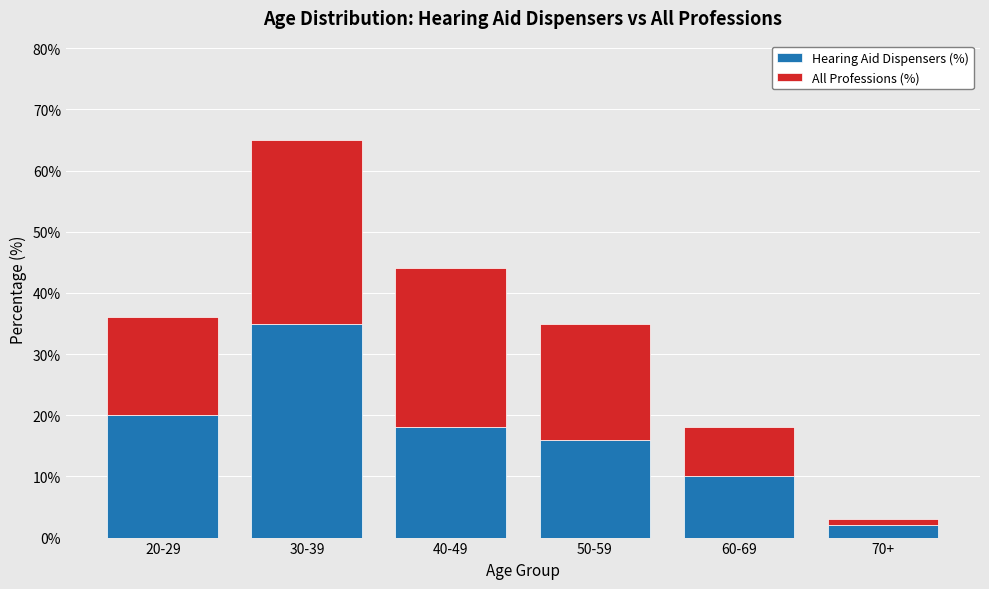

What is the difference between the second highest and minimum values in the Hearing Aid Dispensers (%) series?

18